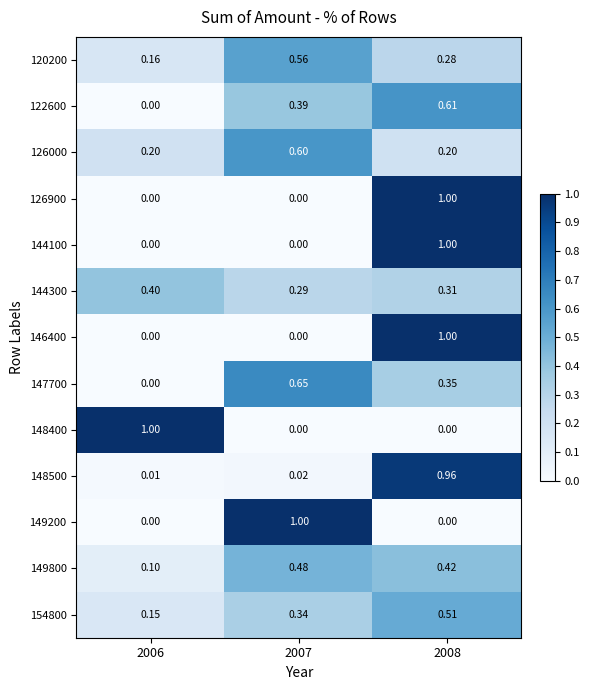

How many categories are shown in the chart?

3